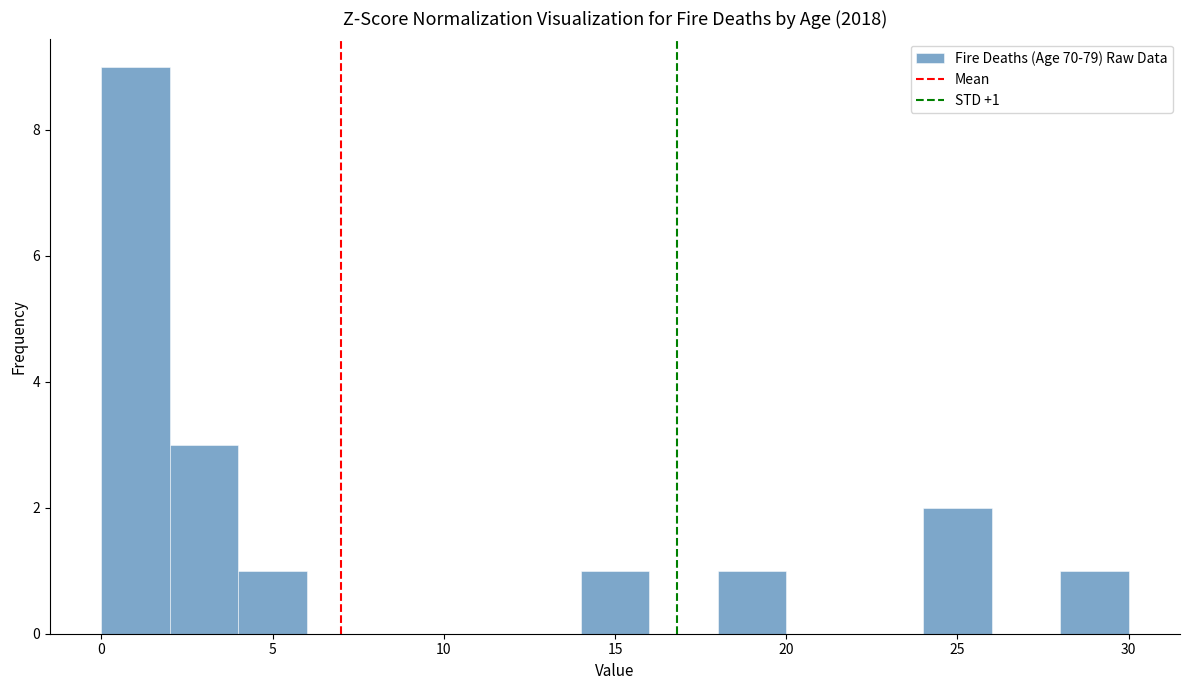

Over which range of the x-axis is the bar tallest?

0 to 2